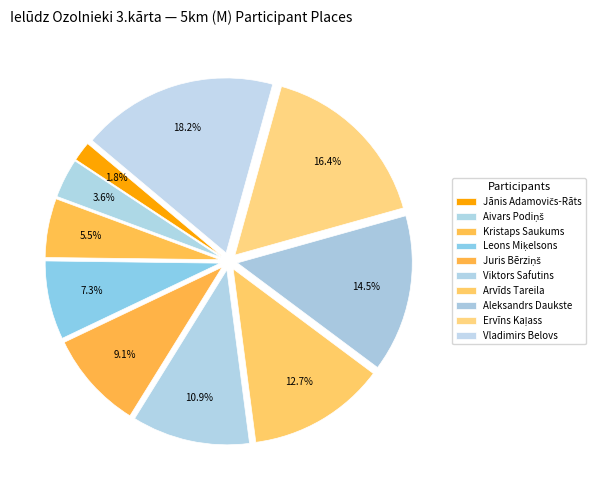

Is it true that Aleksandrs Daukste is 15% of the pie?

True